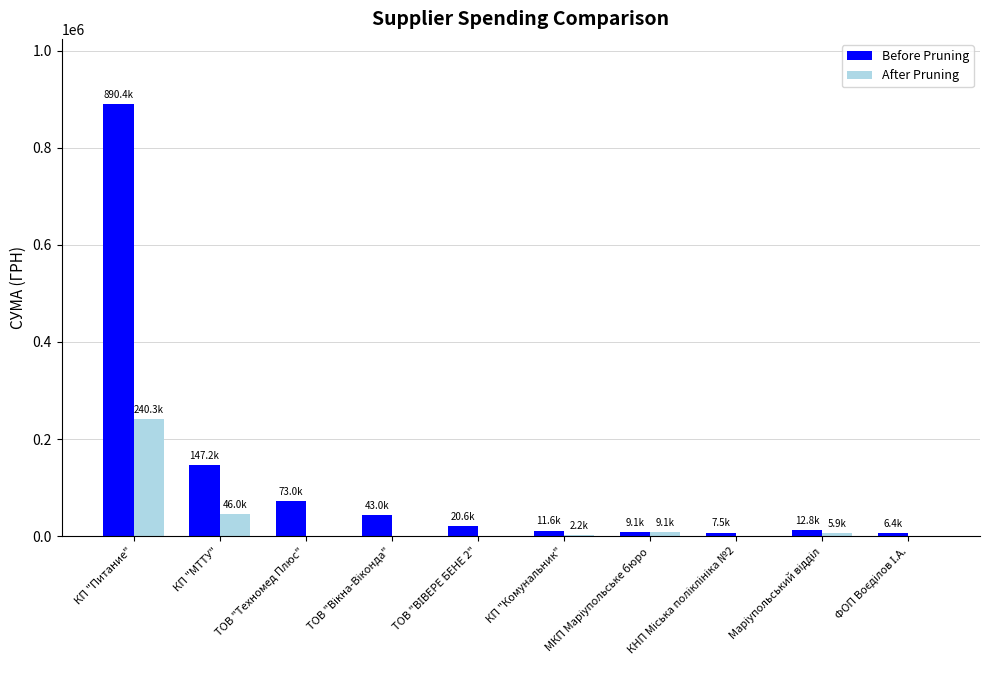

What is the maximum value shown in the chart?

890397.9